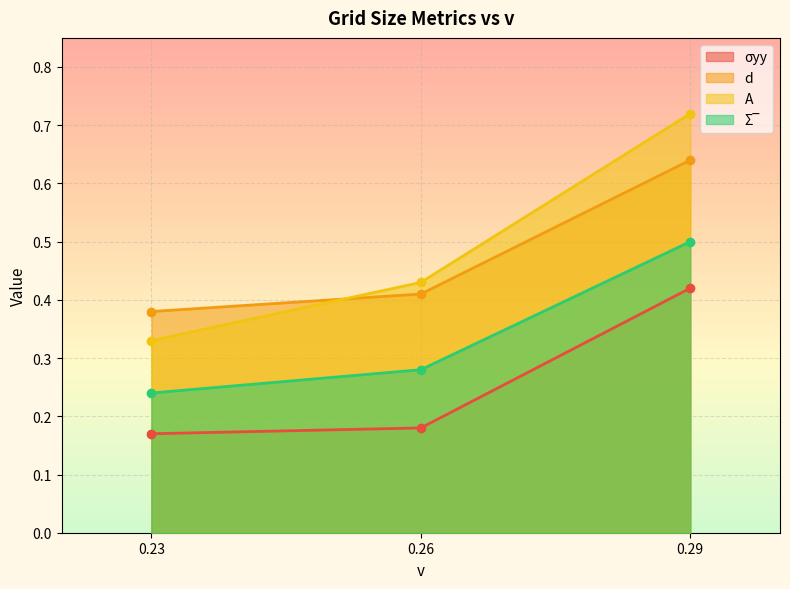

Which series has the largest total across all categories?

A